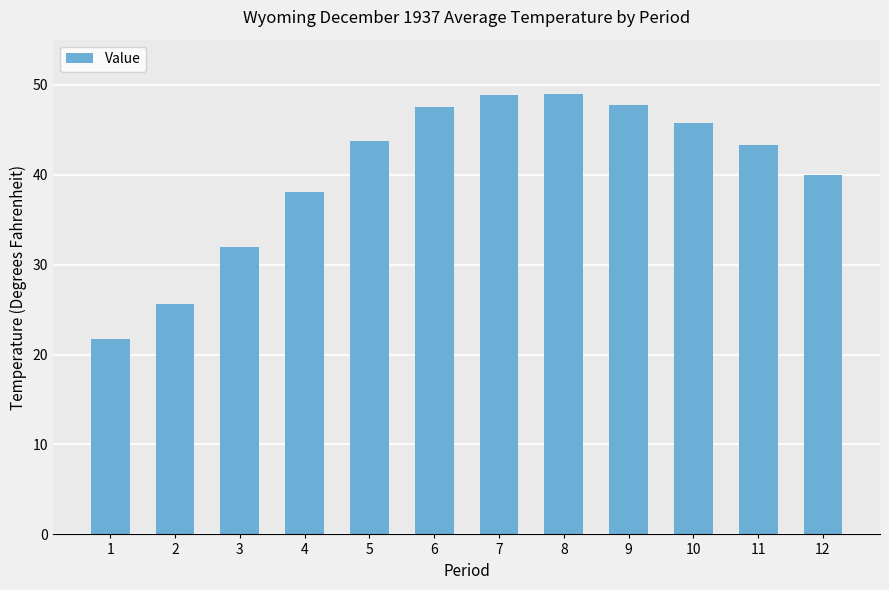

What is the greatest value displayed?

49.0